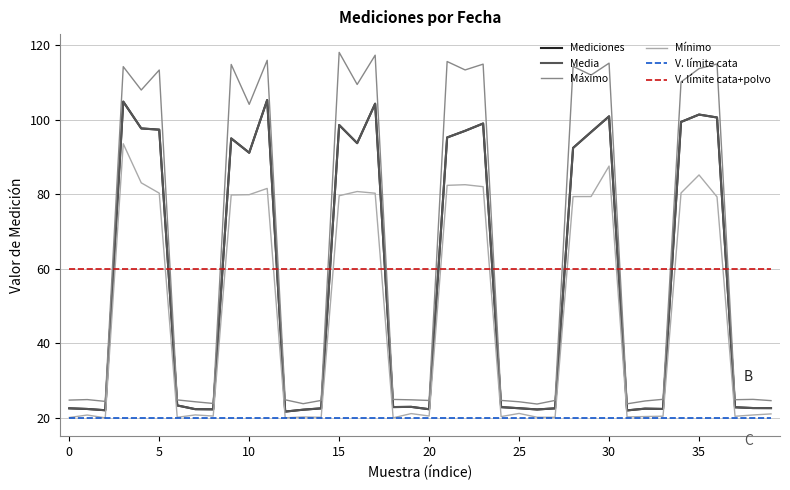

Which series has the largest total across all categories?

Máximo